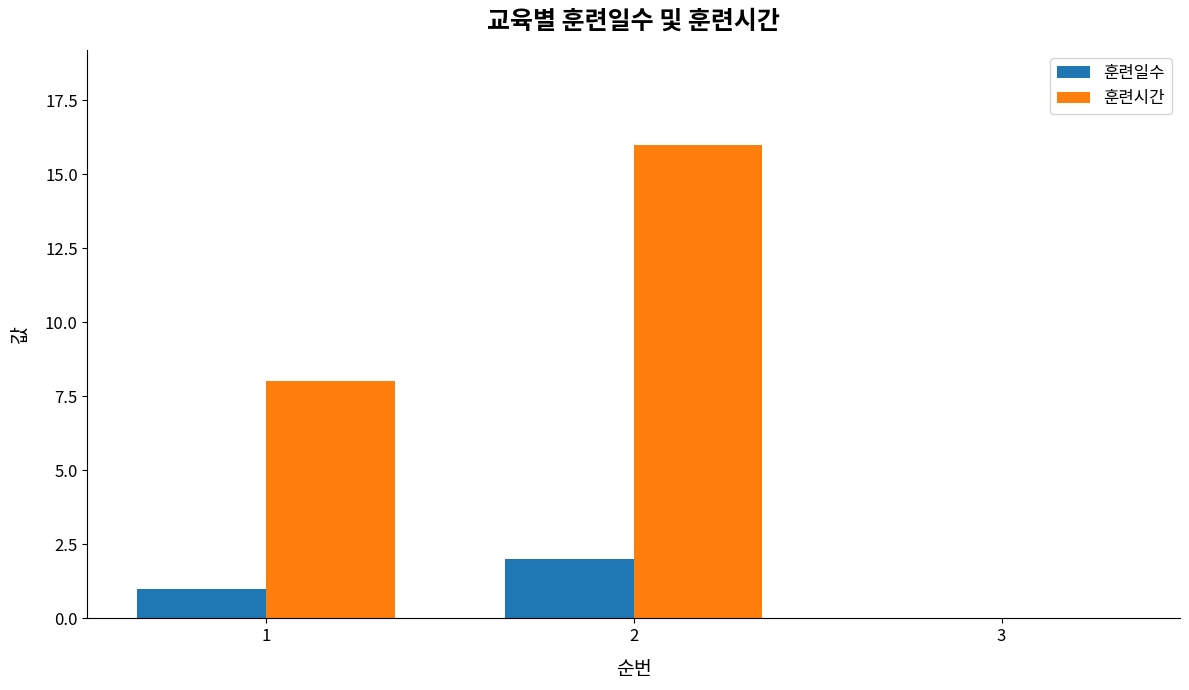

Is the value of 훈련시간 at 2 greater than the value of 훈련일수 at 1?

Yes